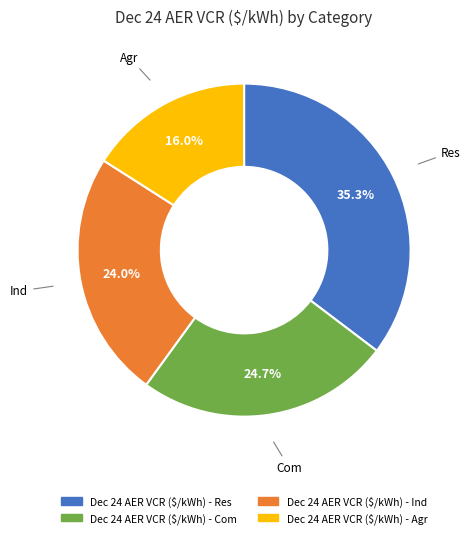

Approximately how many times larger is the value at Dec 24 AER VCR ($/kWh) - Agr compared to Dec 24 AER VCR ($/kWh) - Com?

0.6